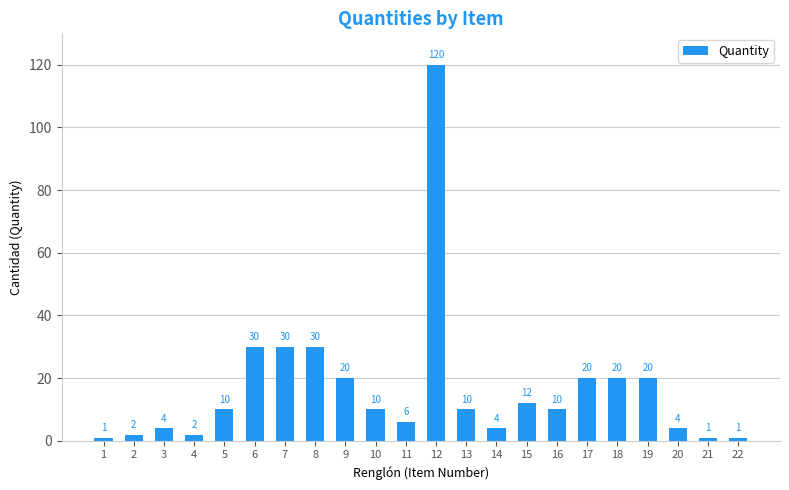

What is the difference between the maximum and second lowest values?

119